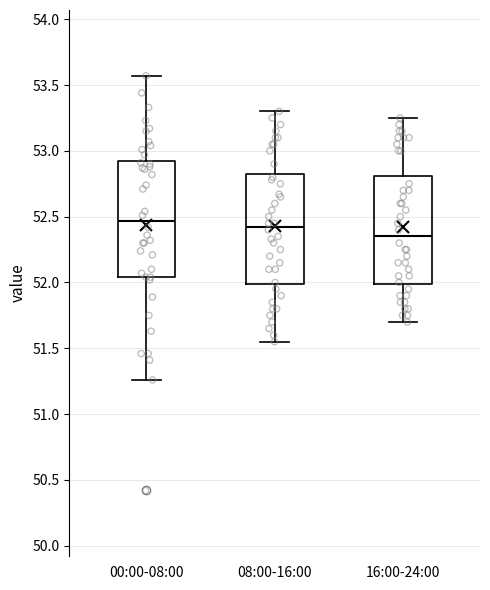

Where does the median line of the box for 00:00-08:00 sit on the y-axis? The values are not printed on the chart, so give them approximately, as read against the axis.

52.45